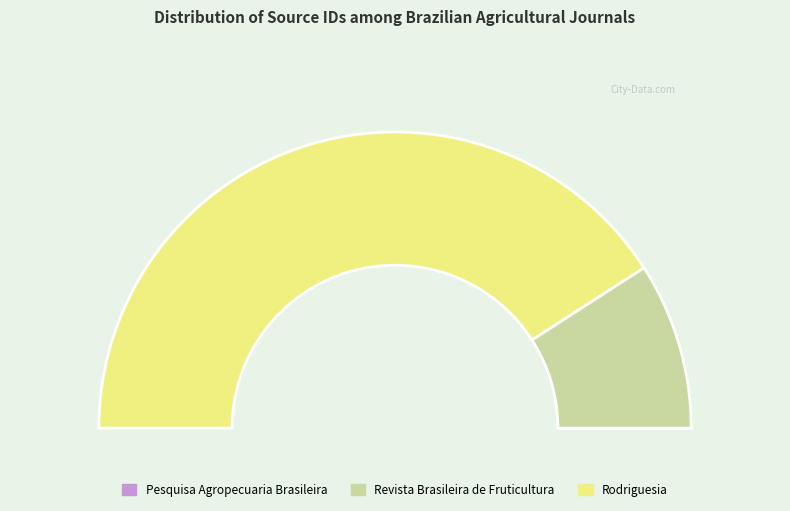

What portion of the pie excludes Pesquisa Agropecuaria Brasileira?

100.0%